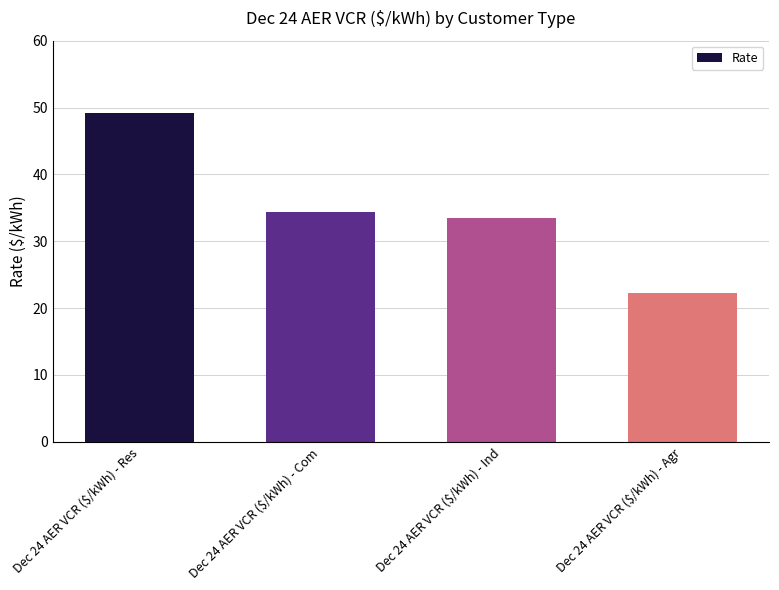

Count the number of values greater than 34.

2